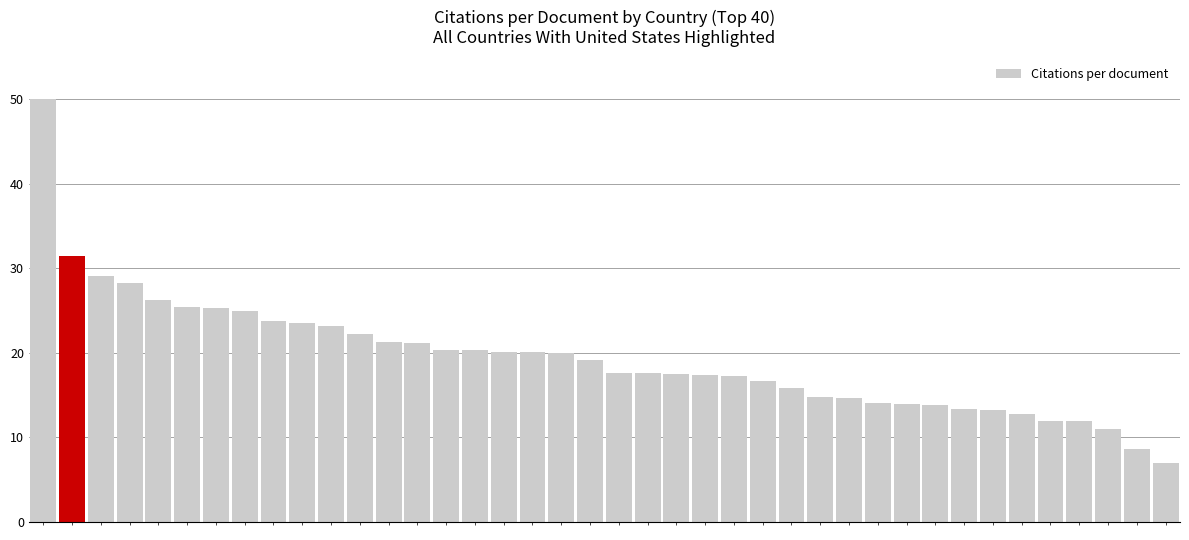

What is the difference between the second highest and minimum values?

24.5